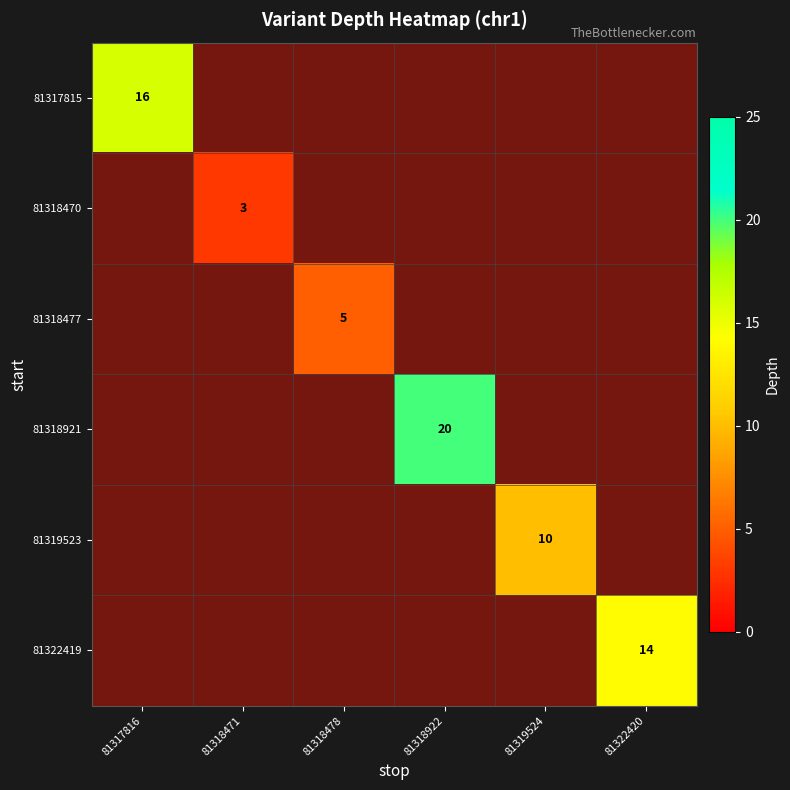

What is the maximum value shown in the chart?

20.0